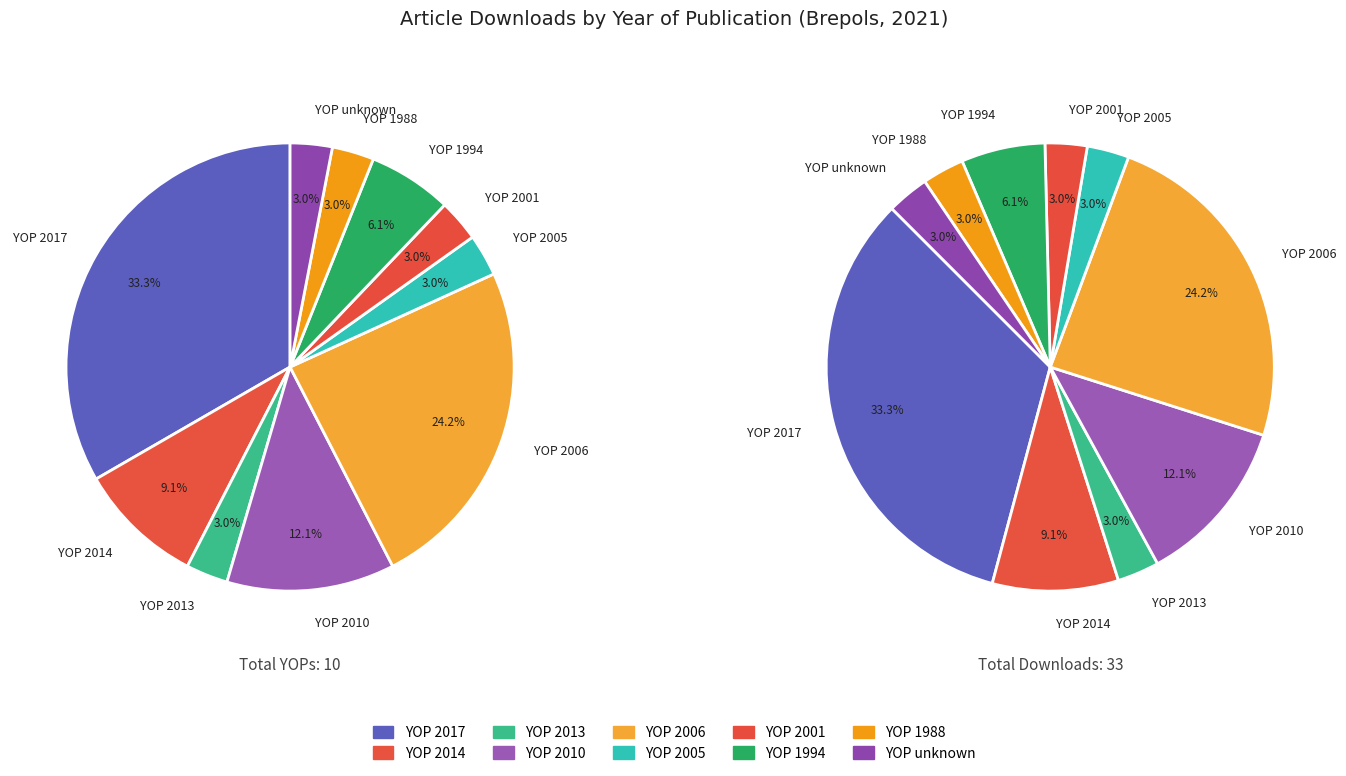

Count the number of slices in the pie.

10